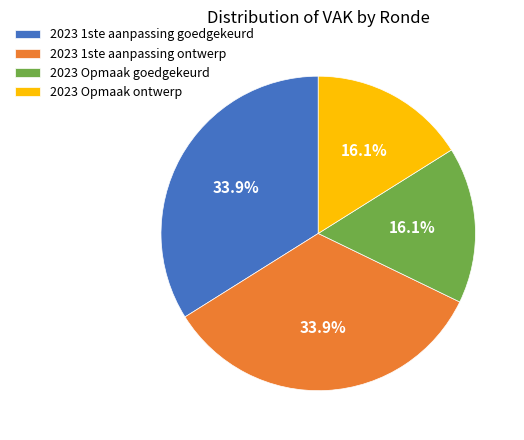

Is it true that 2023 Opmaak goedgekeurd is 23% of the pie?

False